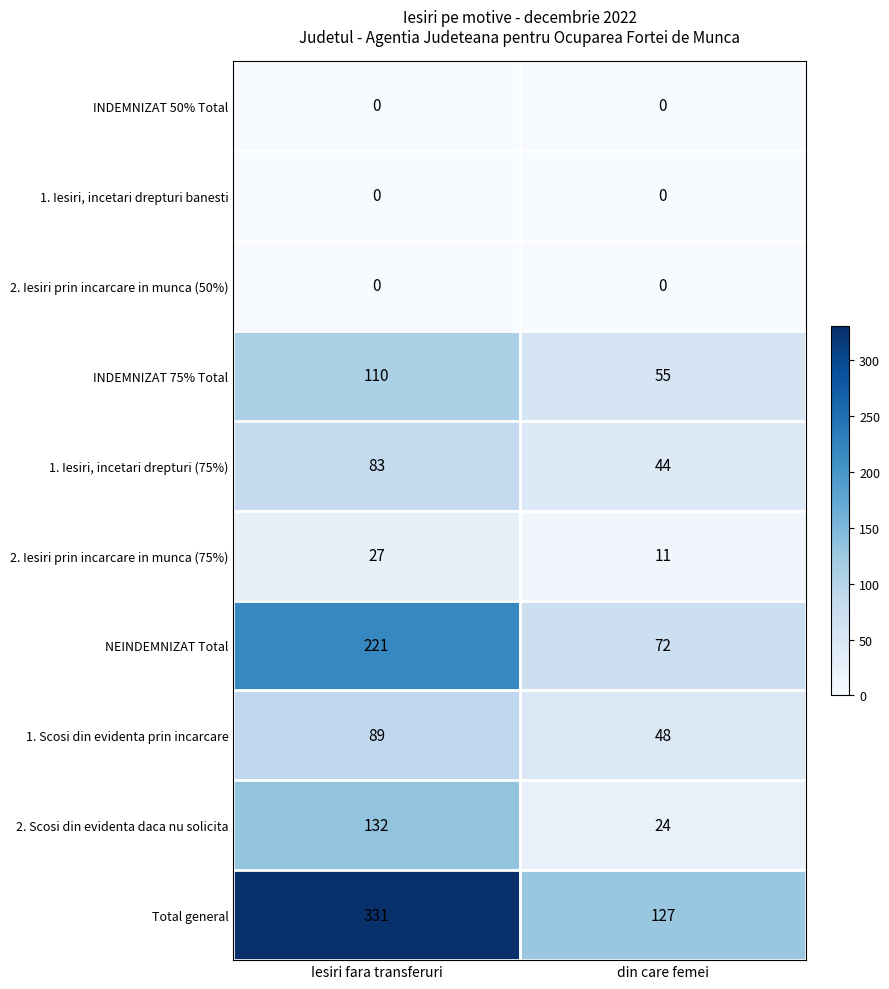

Which series has the largest total across all categories?

Total general